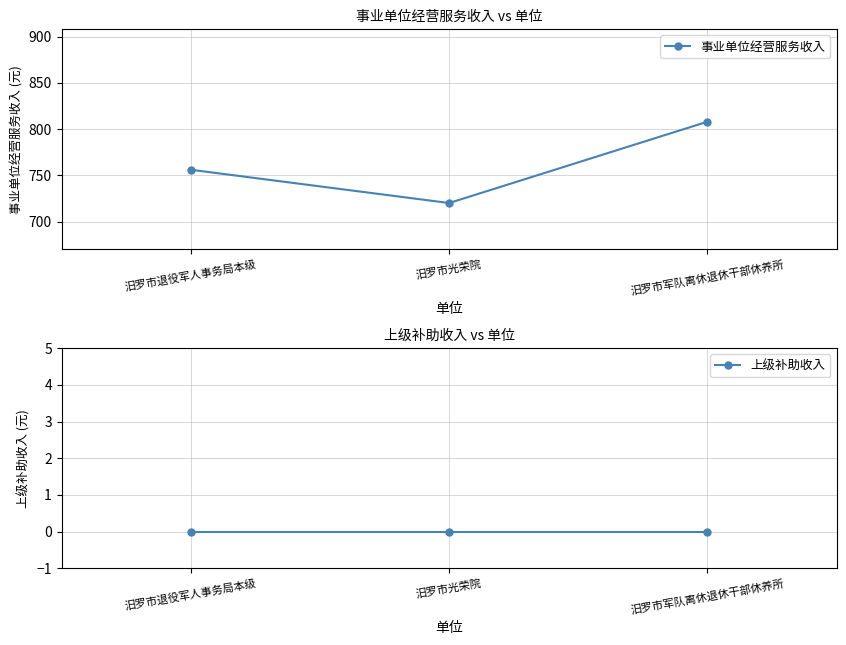

What is the difference between the 事业单位经营服务收入 values at 汨罗市光荣院 and 汨罗市退役军人事务局本级?

36